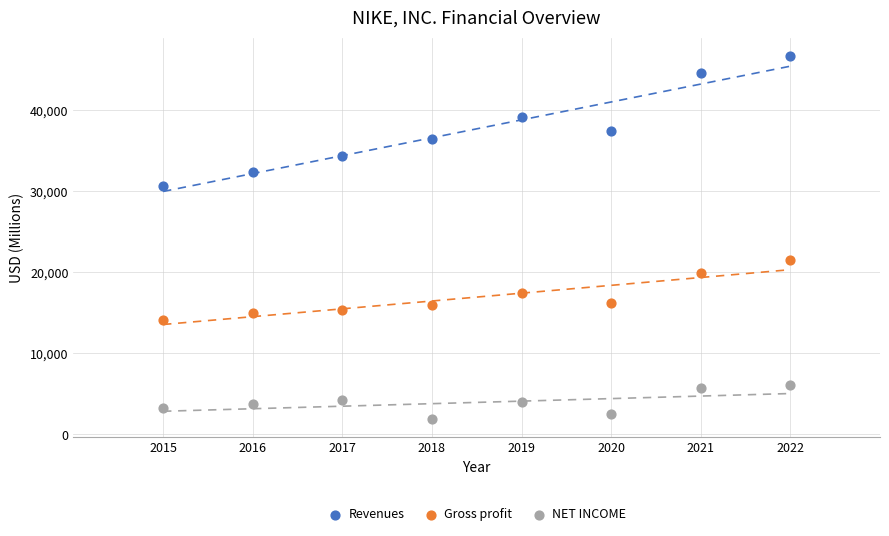

Across all series, what Y value is closest to 24321?

21479